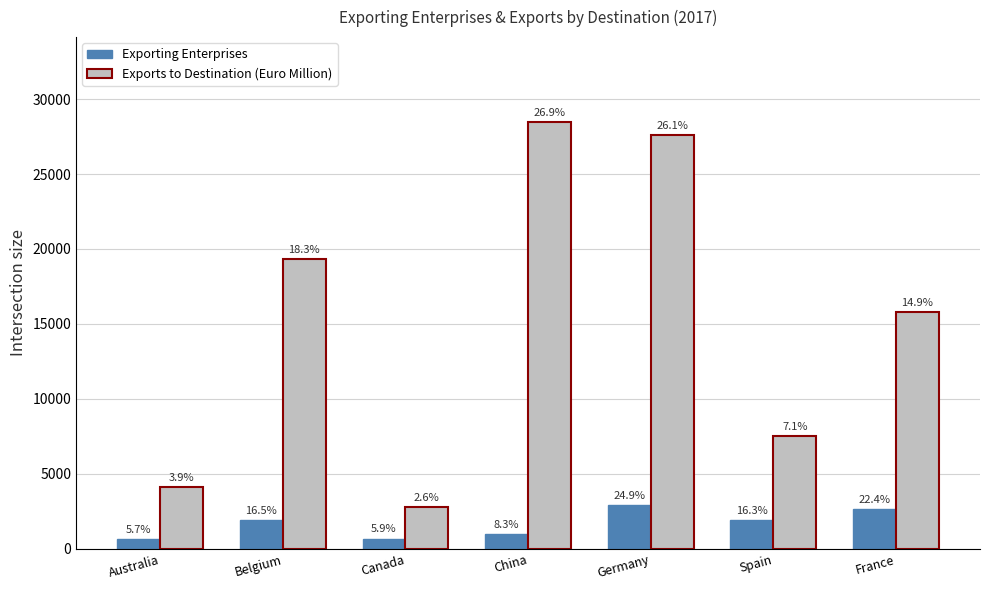

What is the lowest value of the Exporting Enterprises series?

670